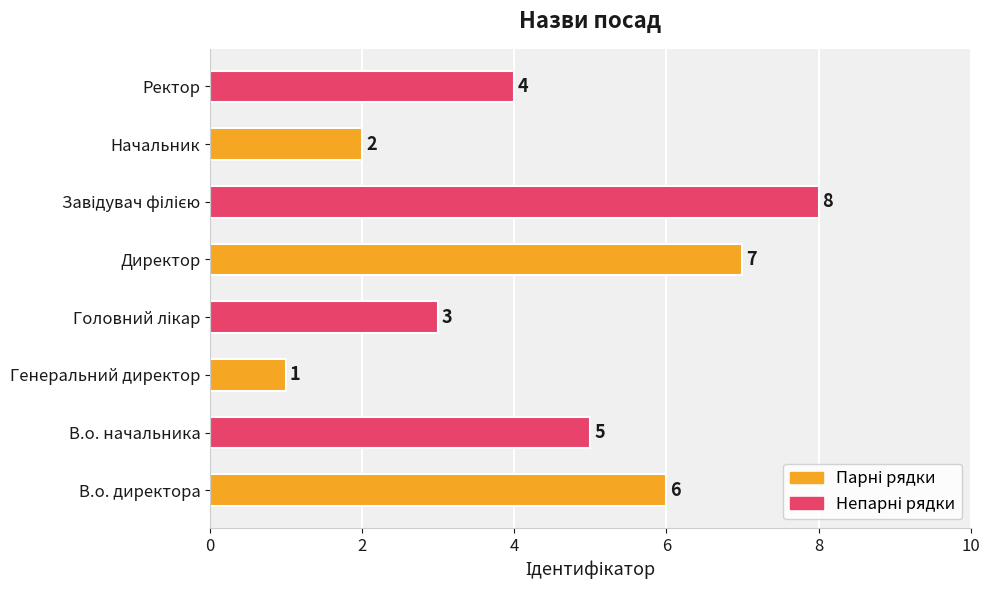

At which label is the value closest to 4?

Ректор